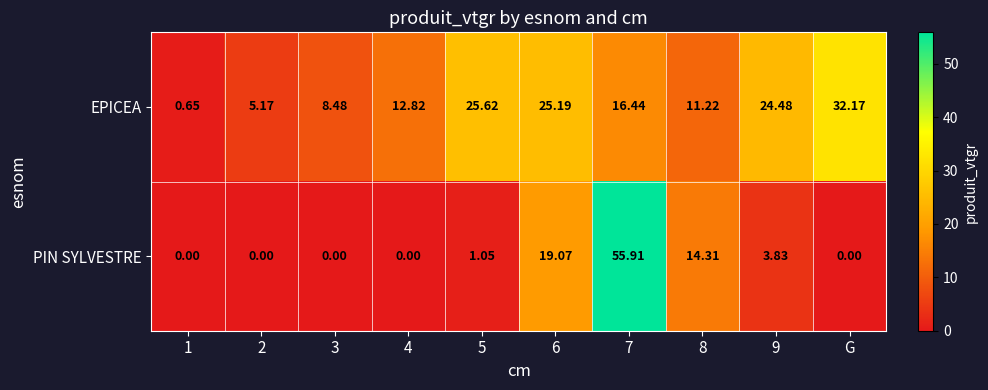

Which series has the largest total across all categories?

EPICEA